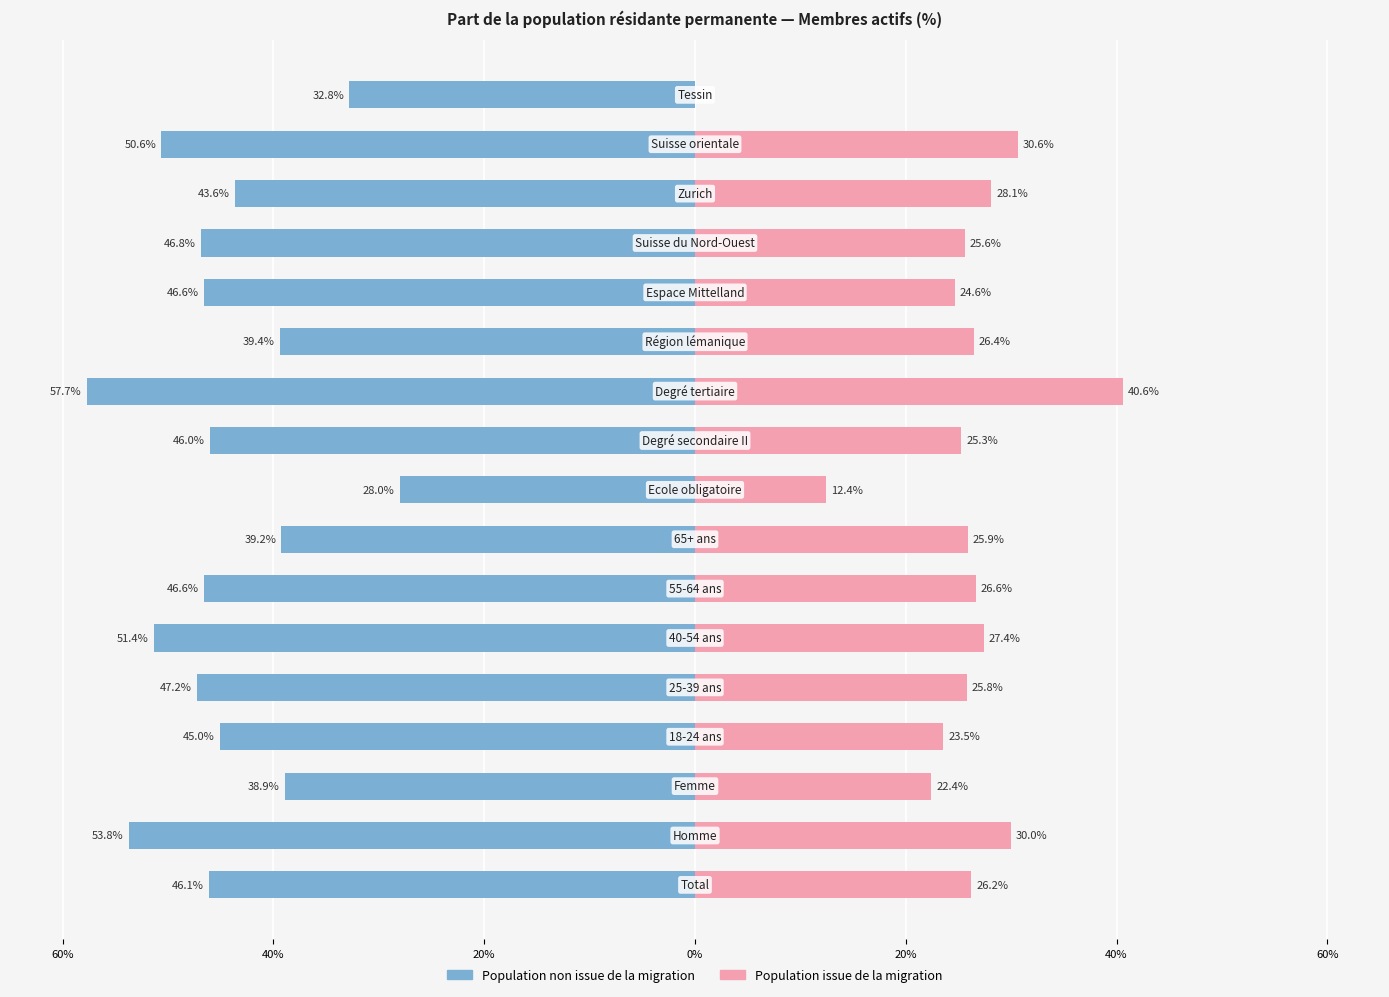

Count the number of data series in this chart.

2